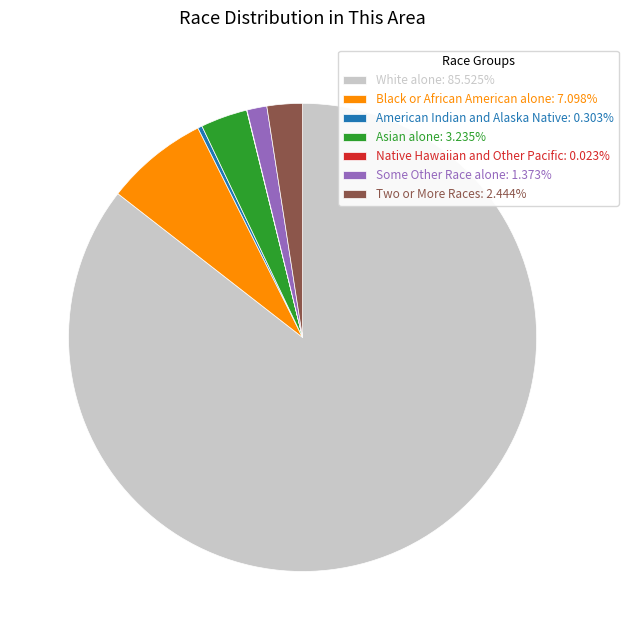

True or false: Two or More Races accounts for 2% of the total.

True